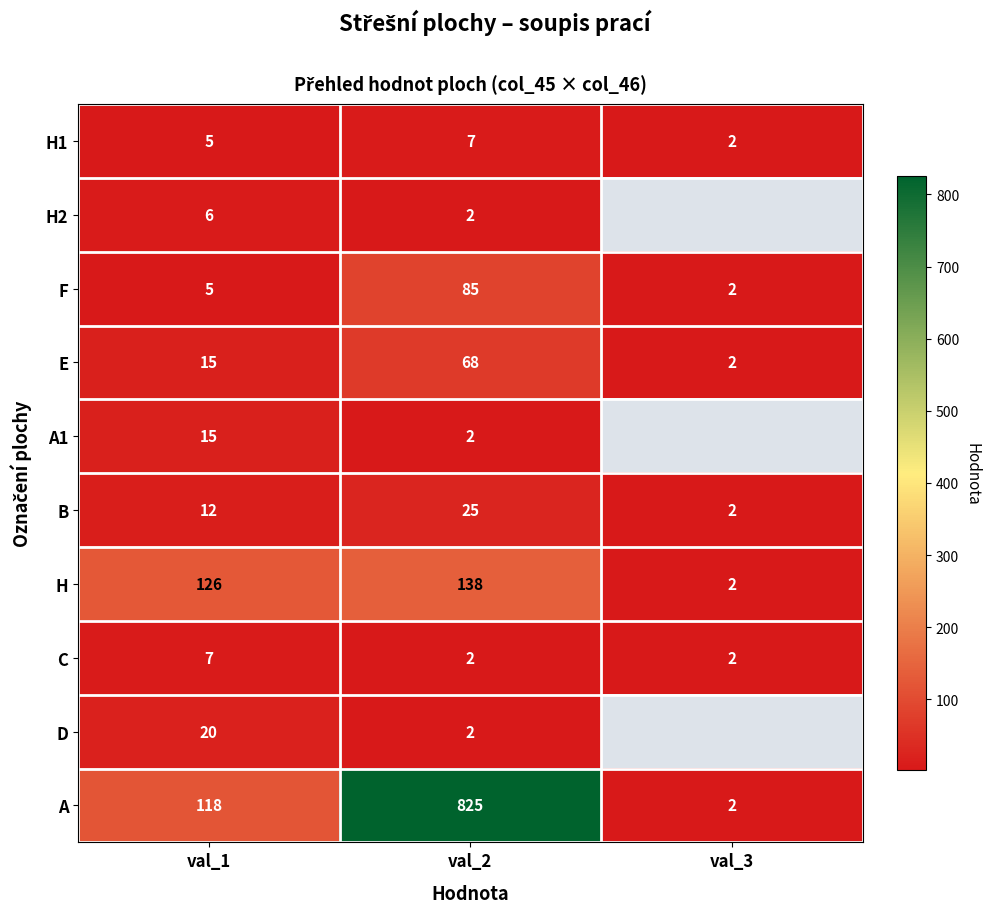

At which label does H reach its minimum?

val_3